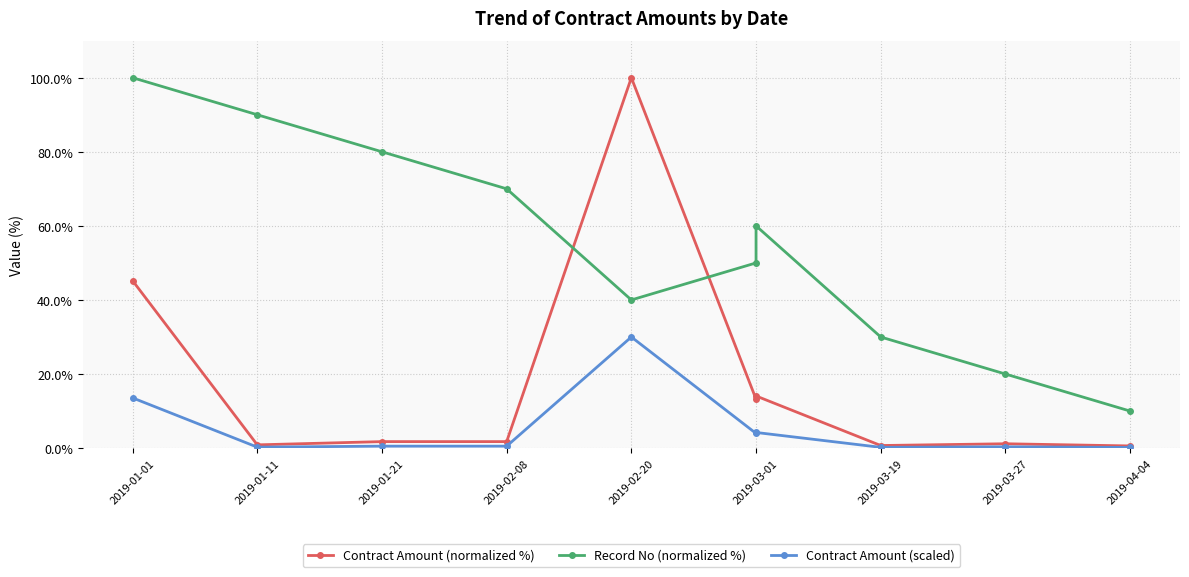

Rank the series at 2019-03-01 from lowest to highest value.

Contract Amount (scaled), Contract Amount (normalized %), Record No (normalized %)